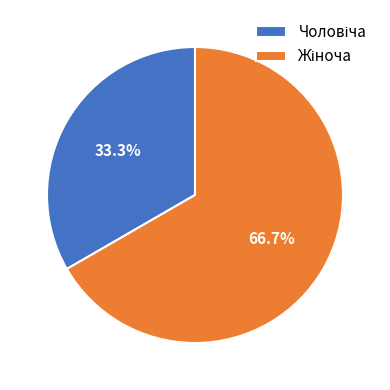

Does any single category account for the majority?

Yes